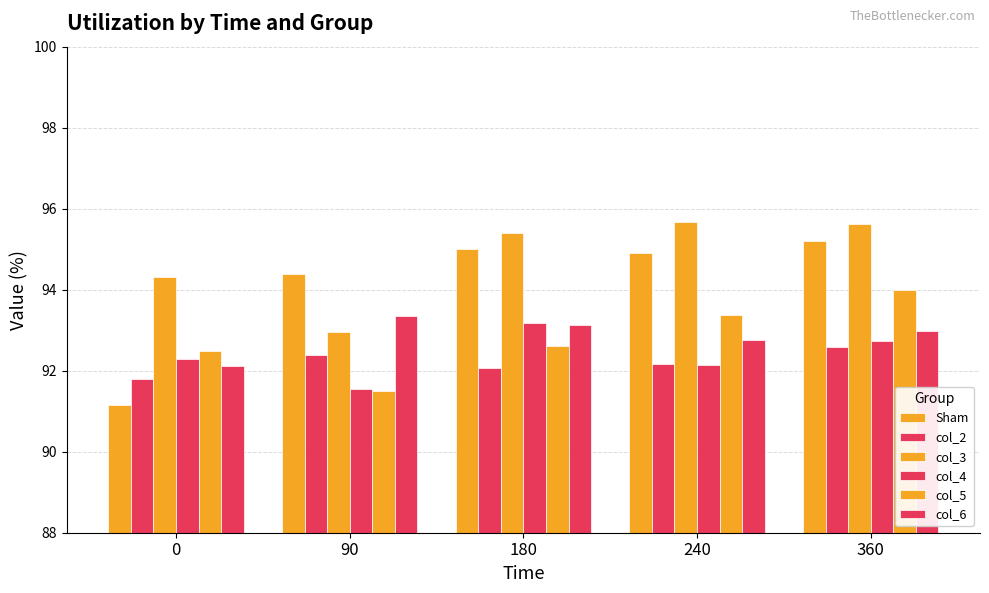

How many values in the col_5 series are below 92?

1